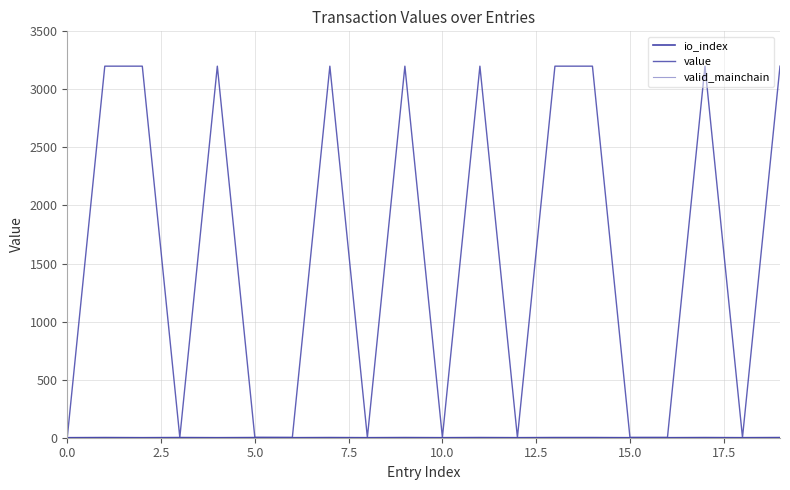

What is the value of the valid_mainchain point at the 19th from the left?

0.1